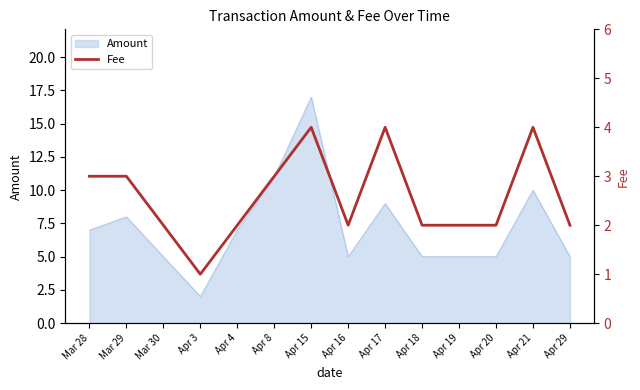

Which category has the highest value in the Amount series?

Apr 15